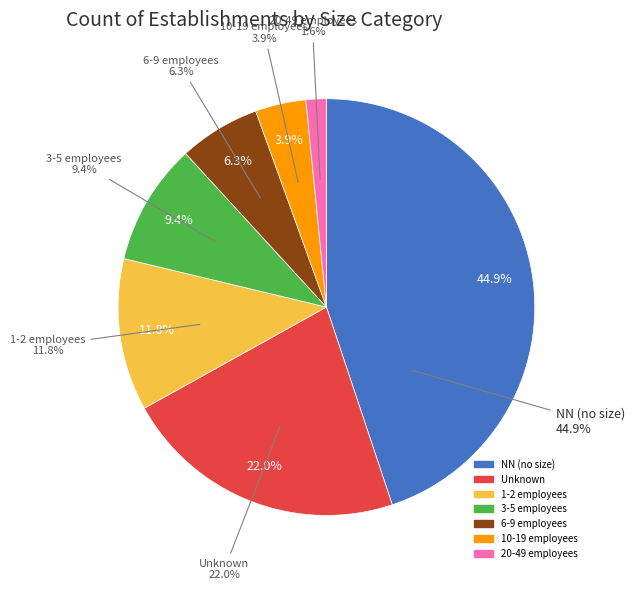

True or false: 21 accounts for 2% of the total.

True